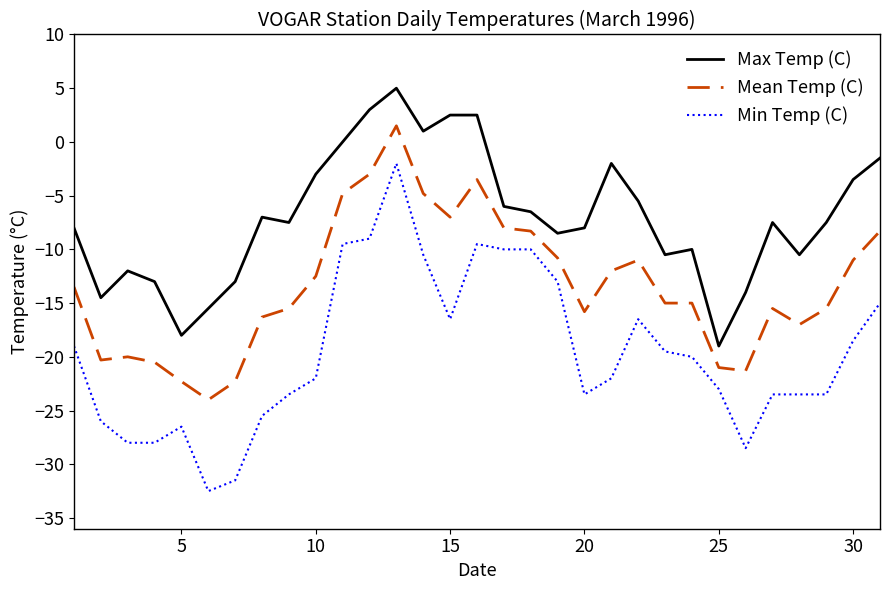

Which series has the widest spread of values?

Min Temp (C)